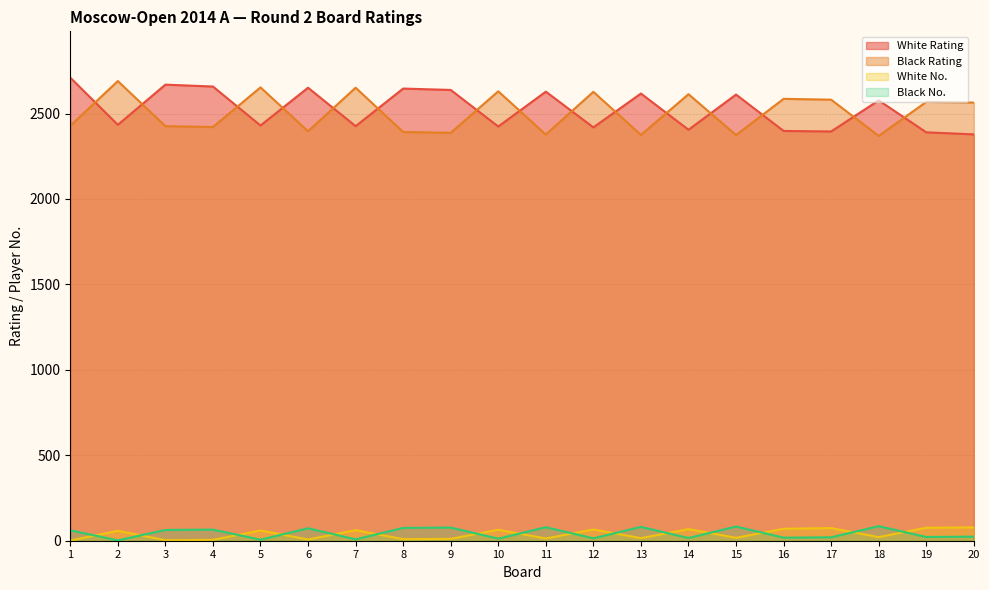

What are all the series names shown in the legend?

White Rating, Black Rating, White No., Black No.